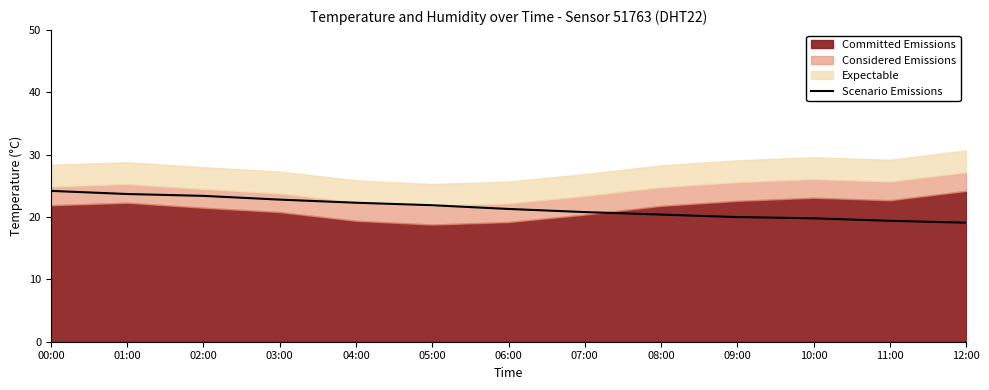

What is the highest value of the Scenario Emissions series?

24.2